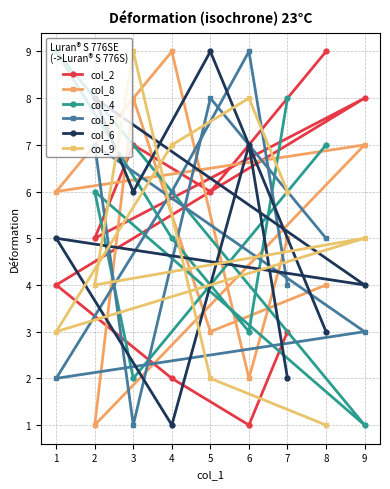

True or false: col_4 and col_9 intersect in this chart.

True